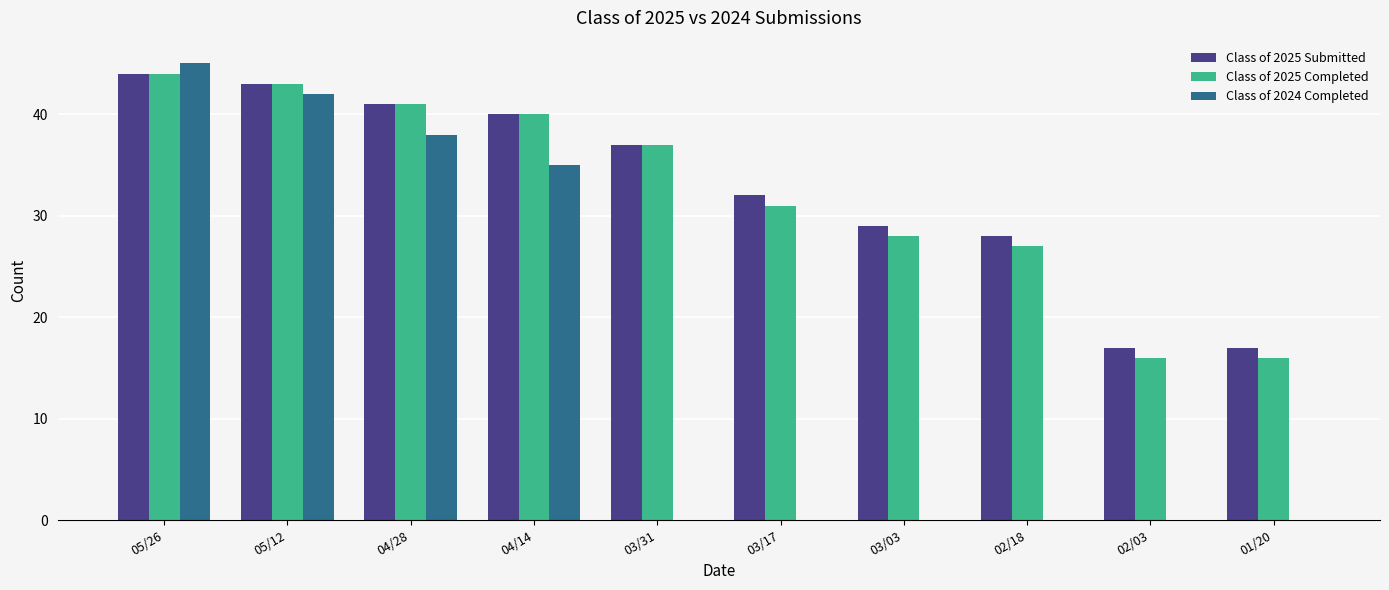

Count the number of categories in the chart.

10